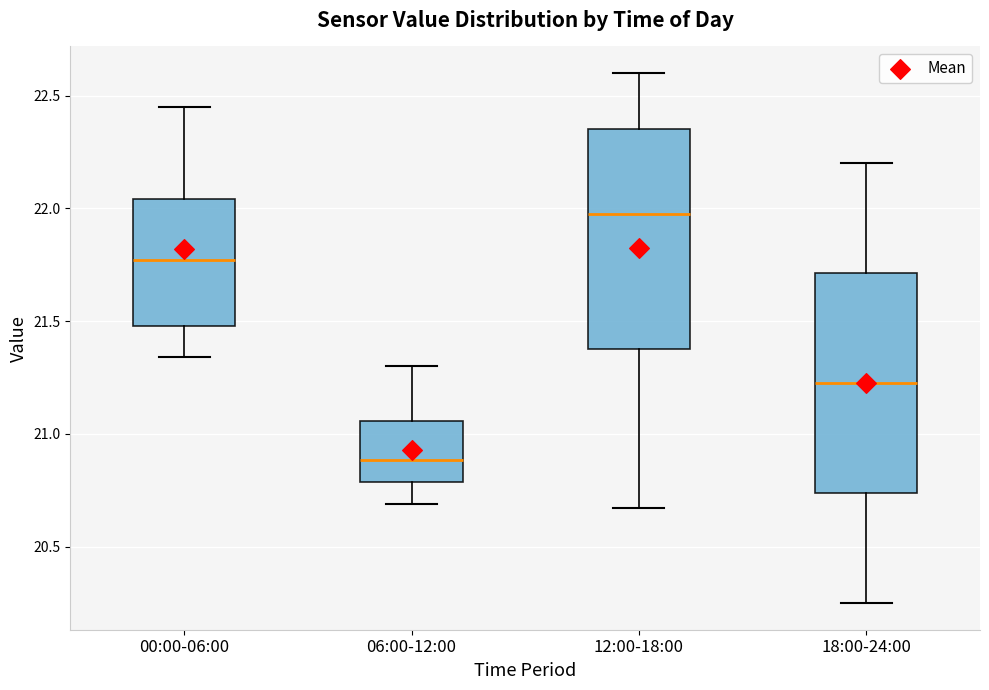

Where does the lower whisker of the box for 18:00-24:00 end on the y-axis? The values are not printed on the chart, so give them approximately, as read against the axis.

20.25